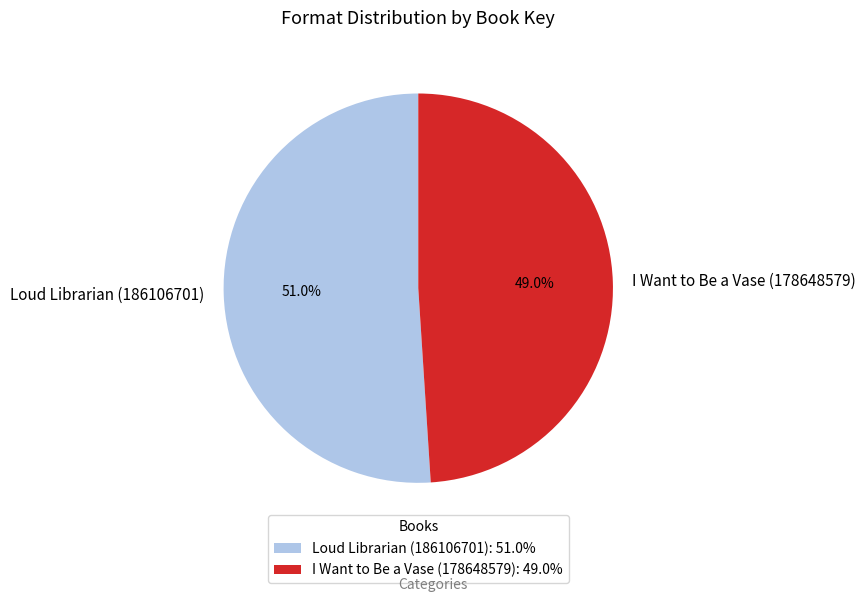

Which category accounts for the majority?

Loud Librarian (186106701)